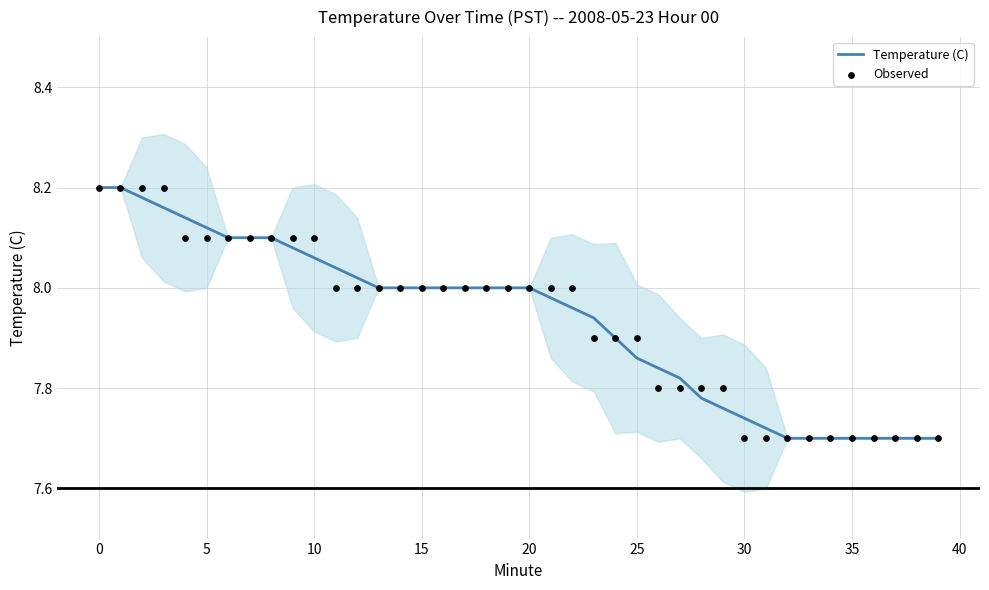

Which series has the widest spread of Y values?

Temperature (C)